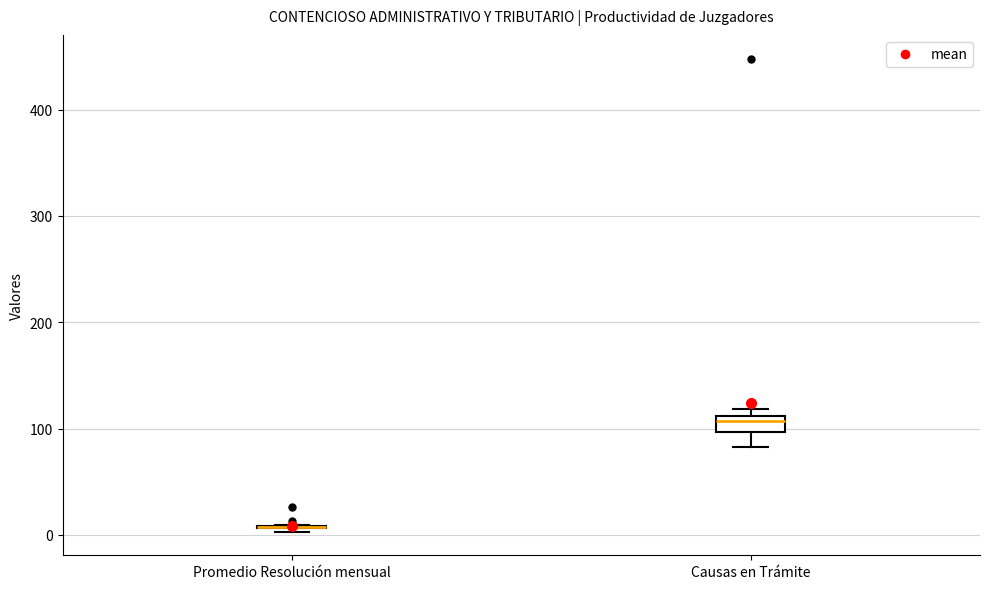

Reading left to right, read every box against the y-axis: the position of its median line, the range the box covers, and the ends of its whiskers. The values are not printed on the chart, so give them approximately, as read against the axis.

Promedio Resolución mensual: box collapsed to a line at 10, whiskers 0 to 10
Causas en Trámite: median 110 (just below the box's upper edge), box 100 to 110, whiskers 80 to 120